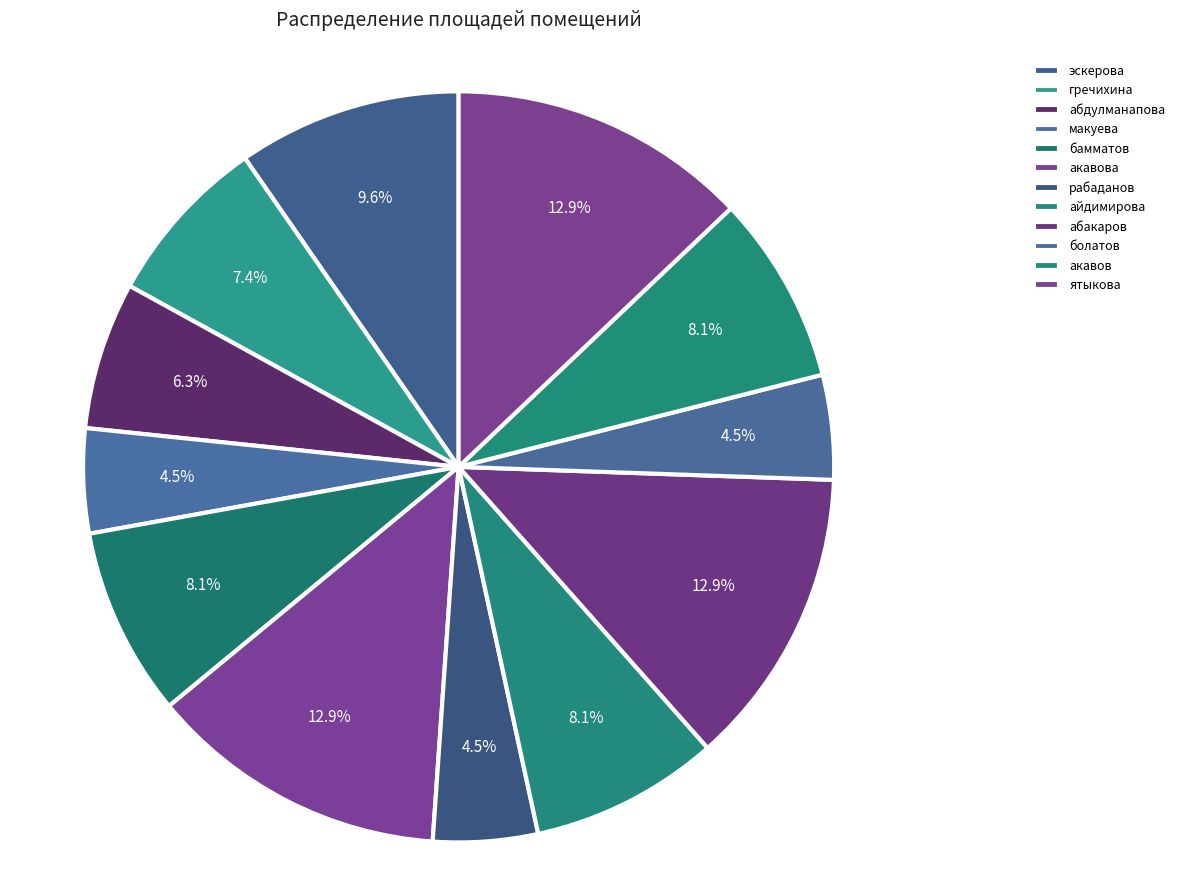

The рабаданов slice represents 12% of the pie. True or false?

False